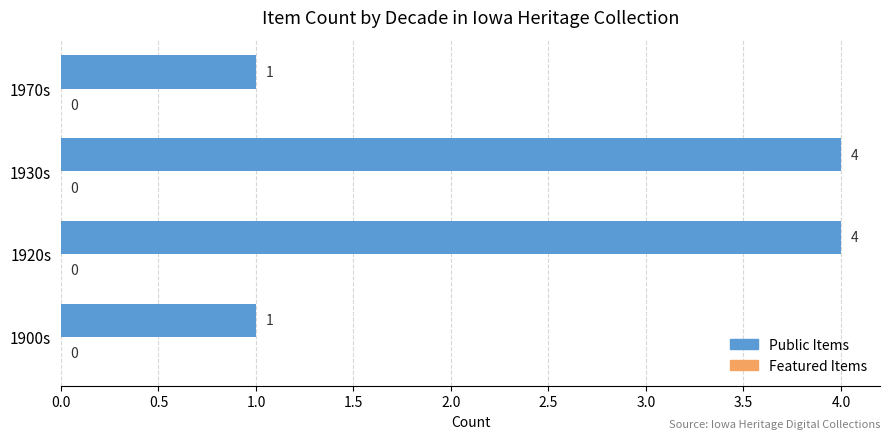

What is the difference between the maximum and minimum values?

3